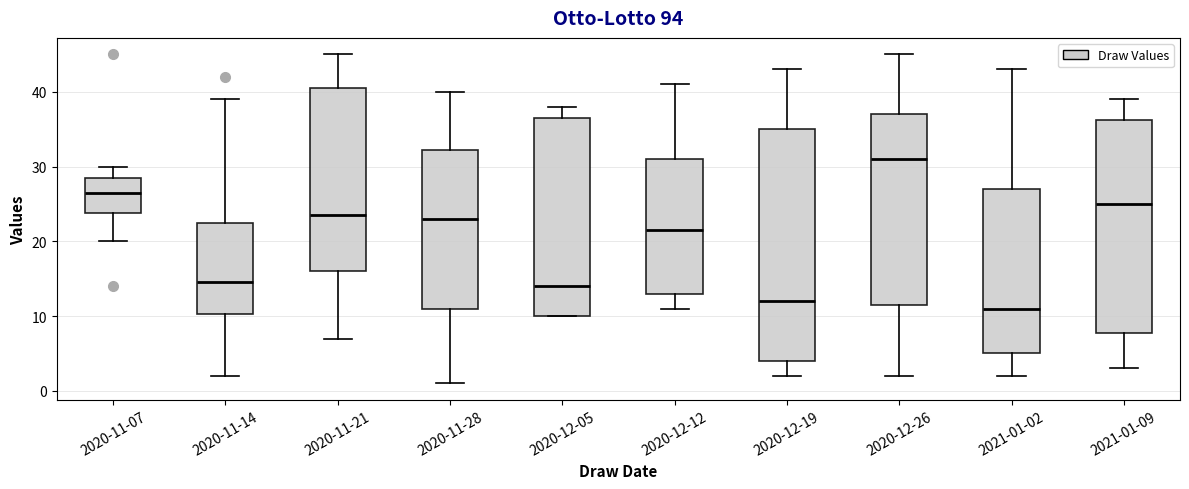

Reading left to right, transcribe this box plot: for each box, give where its median line is, the range the box spans, and where its two whiskers end, as read against the y-axis. The values are not printed on the chart, so give them approximately, as read against the axis.

2020-11-07: median 27, box 24 to 29, whiskers 20 to 30
2020-11-14: median 15, box 10 to 23, whiskers 2 to 39
2020-11-21: median 24, box 16 to 41, whiskers 7 to 45
2020-11-28: median 23, box 11 to 32, whiskers 1 to 40
2020-12-05: median 14, box 10 to 37, whiskers 10 to 38
2020-12-12: median 22, box 13 to 31, whiskers 11 to 41
2020-12-19: median 12, box 4 to 35, whiskers 2 to 43
2020-12-26: median 31, box 12 to 37, whiskers 2 to 45
2021-01-02: median 11, box 5 to 27, whiskers 2 to 43
2021-01-09: median 25, box 8 to 36, whiskers 3 to 39